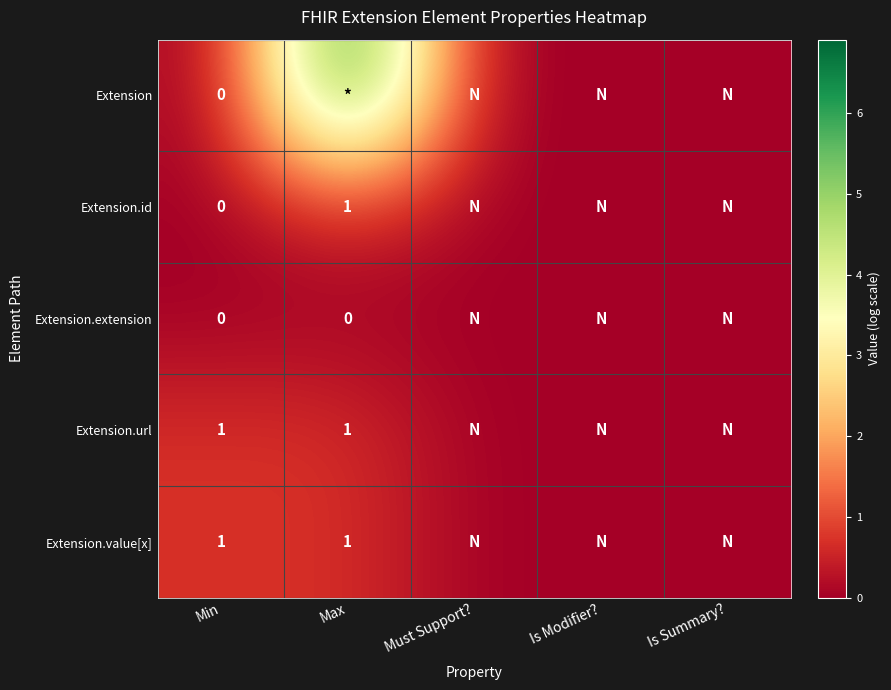

Count the Extension.url values in the range 0 to 1.

5